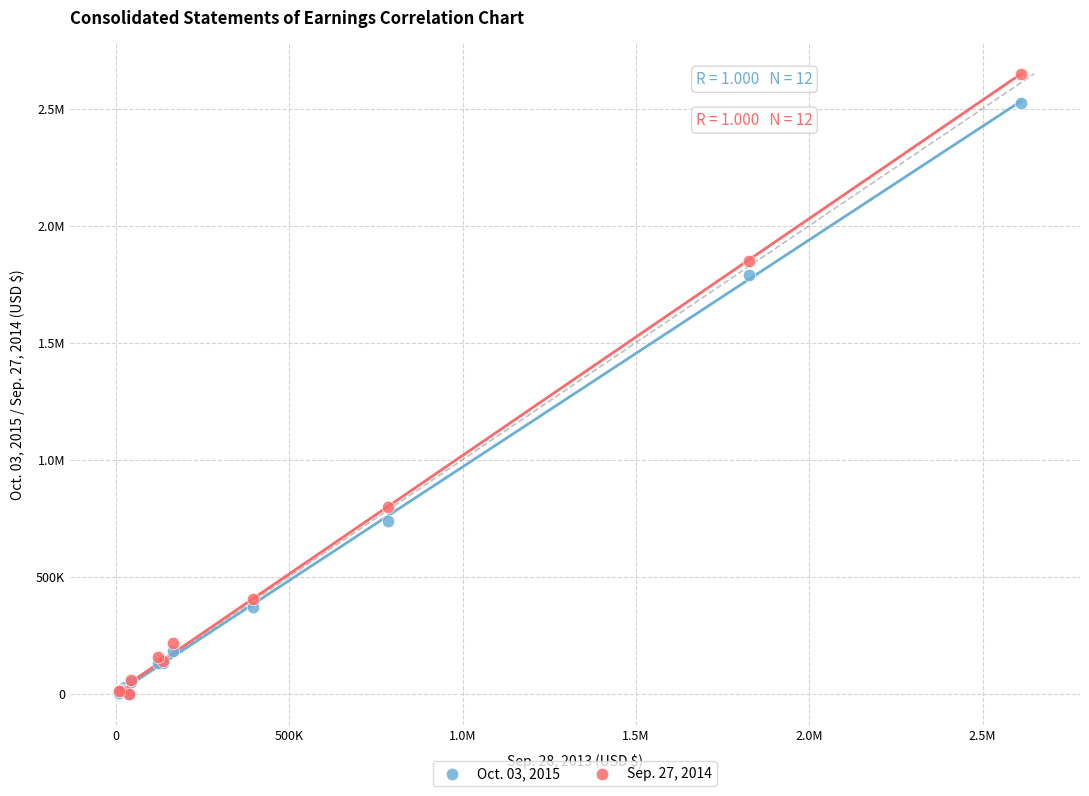

What are all the series names shown in the legend?

Oct. 03, 2015, Sep. 27, 2014